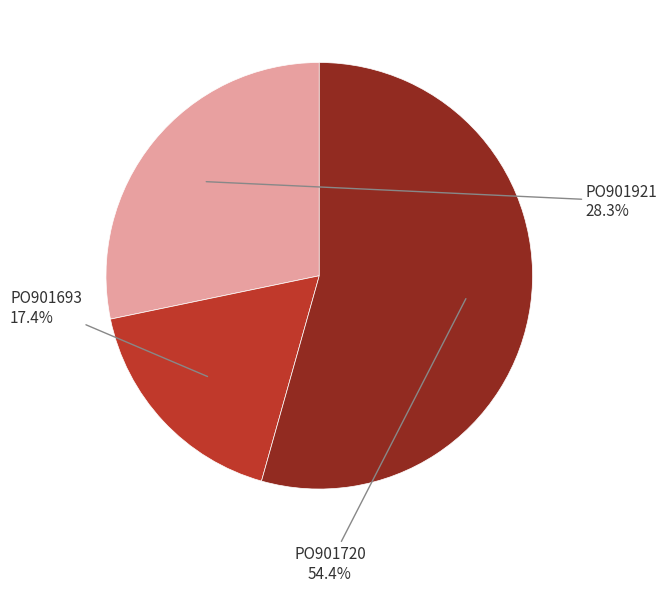

Is there any slice that represents more than half of the pie?

Yes